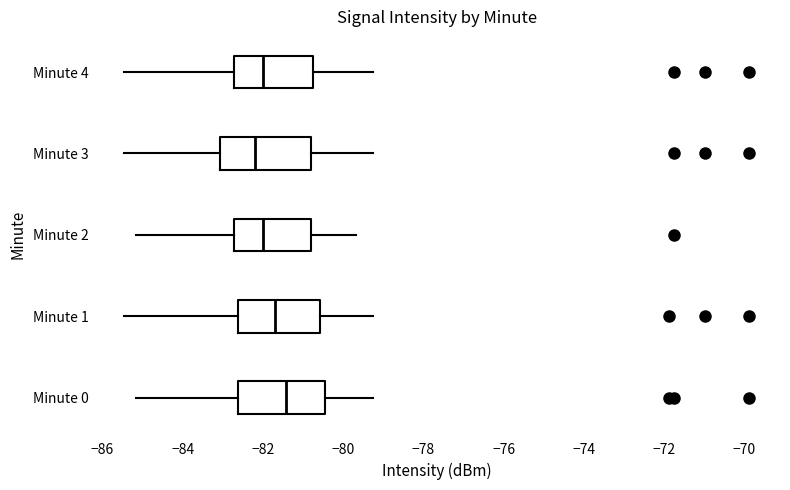

Reading bottom to top, read every box against the x-axis: the position of its median line, the range the box covers, and the ends of its whiskers. The values are not printed on the chart, so give them approximately, as read against the axis.

Minute 0: median -81.4, box -82.6 to -80.4, whiskers -85.2 to -79.2
Minute 1: median -81.6, box -82.6 to -80.6, whiskers -85.4 to -79.2
Minute 2: median -82.0, box -82.8 to -80.8, whiskers -85.2 to -79.6
Minute 3: median -82.2, box -83.0 to -80.8, whiskers -85.4 to -79.2
Minute 4: median -82.0, box -82.8 to -80.8, whiskers -85.4 to -79.2